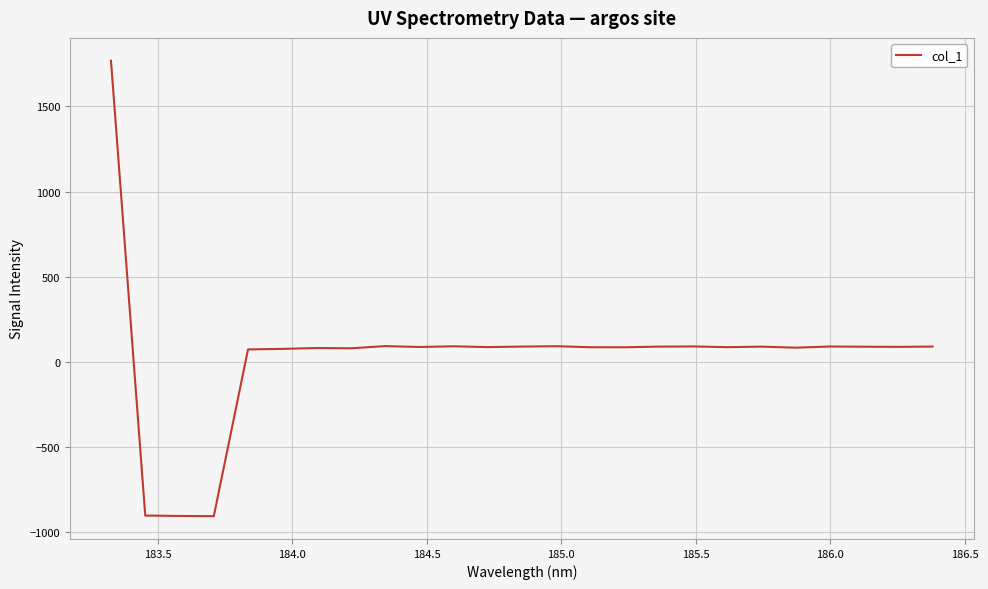

What is the difference between the maximum and minimum values?

2673.0